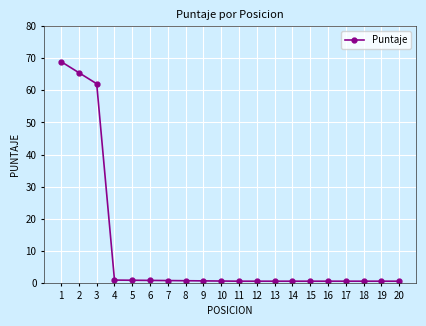

What is the value of the 9th point from the left?

0.6